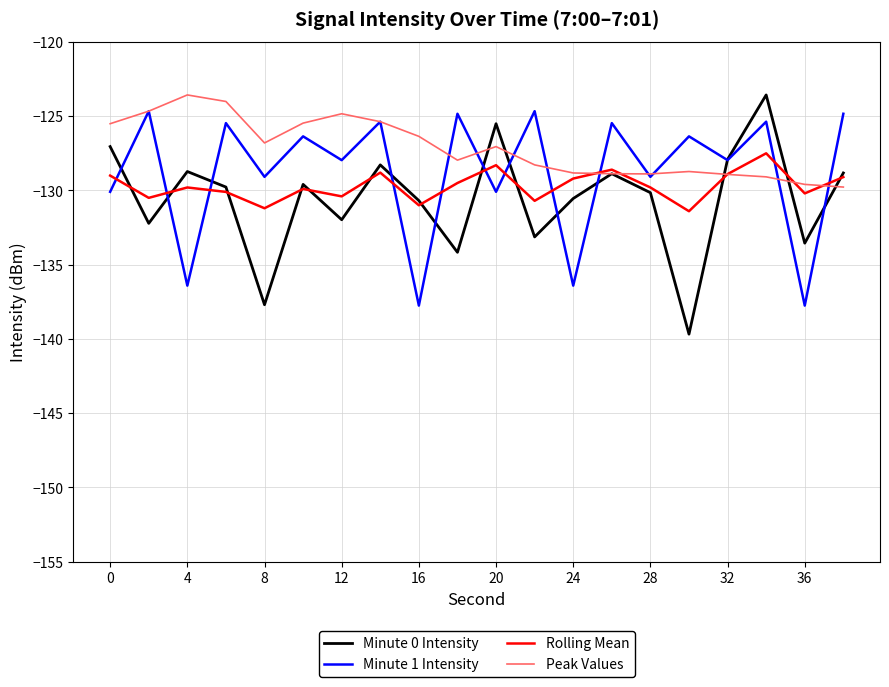

What is the smallest value displayed?

-139.7